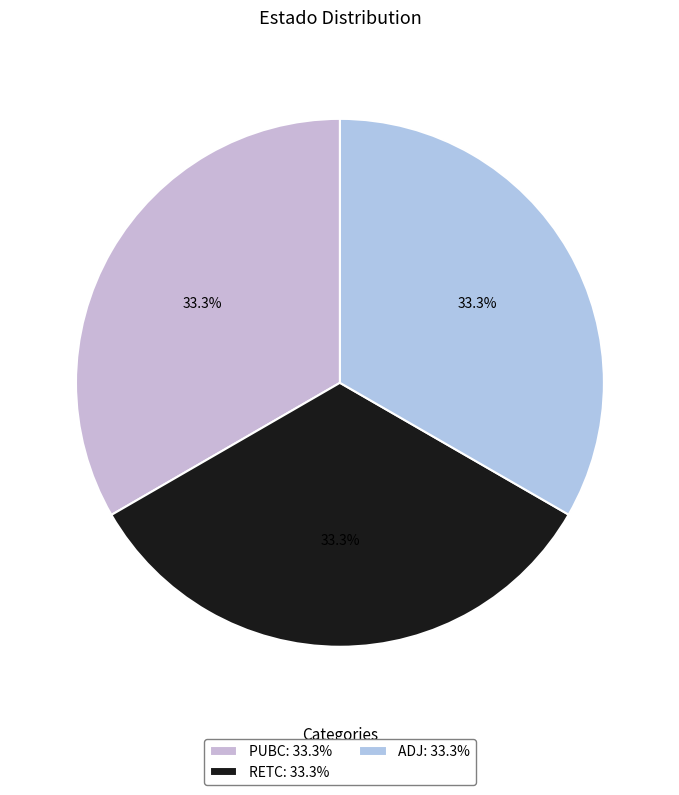

Approximately how many times larger is the value at RETC compared to PUBC?

1.0